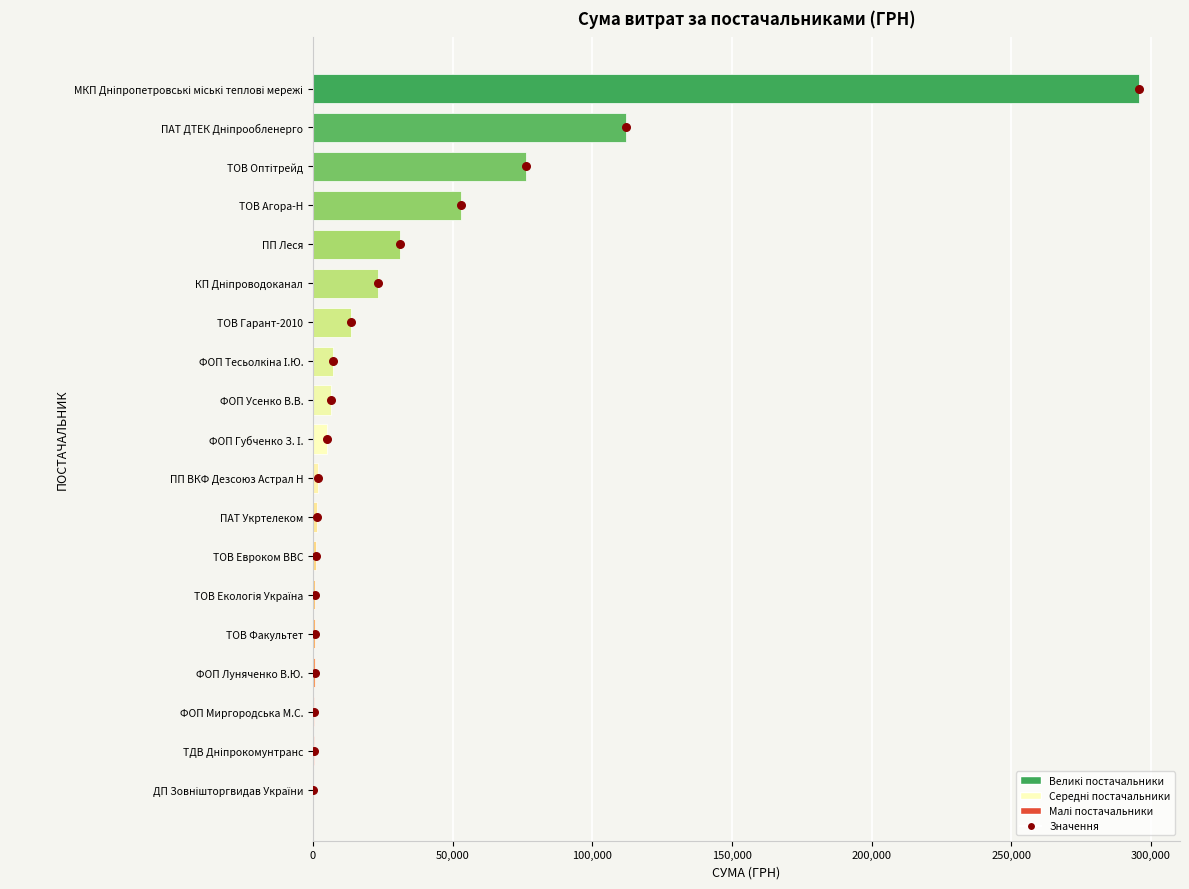

At how many categories does at least one series exceed 149174?

1